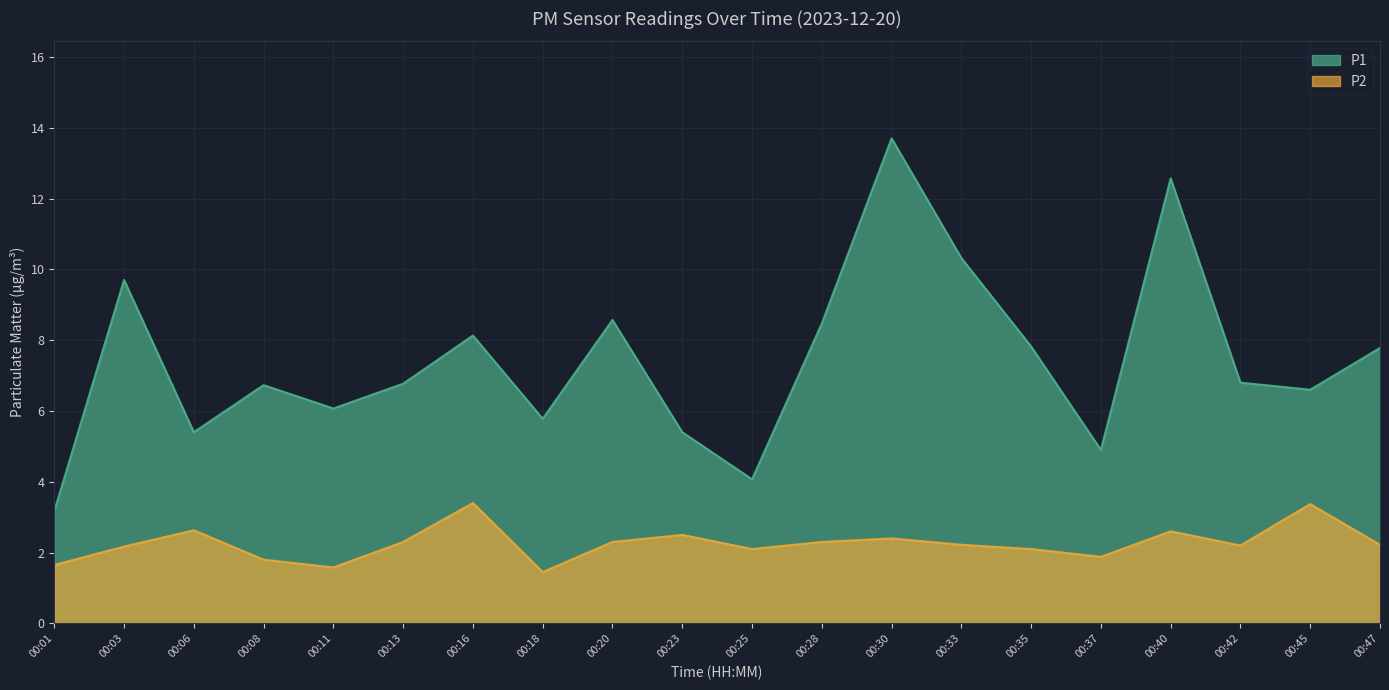

Rank the series at 00:40 from lowest to highest value.

P2, P1